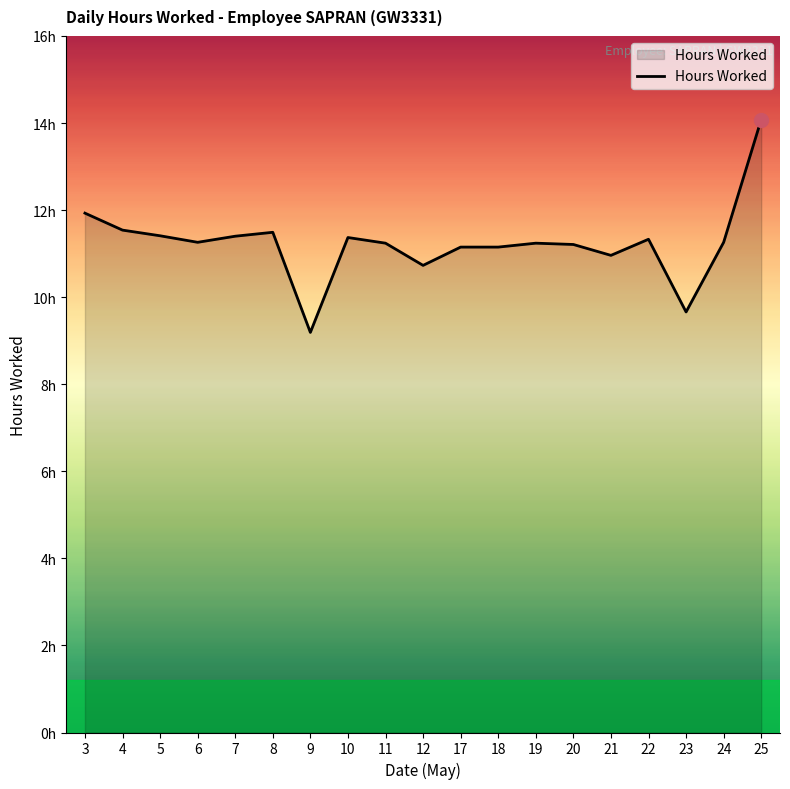

At which label is the value closest to 11?

21